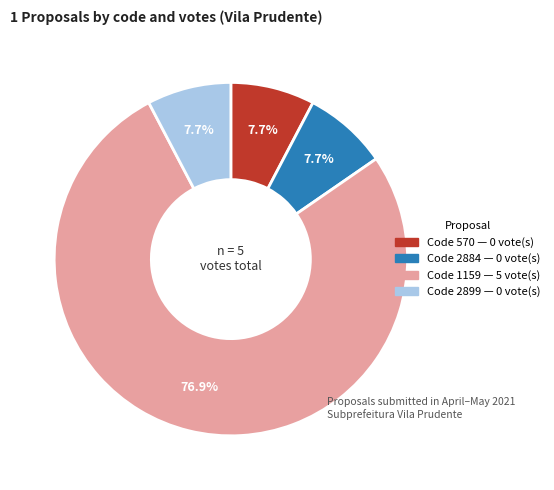

Is there a majority slice in this chart?

Yes